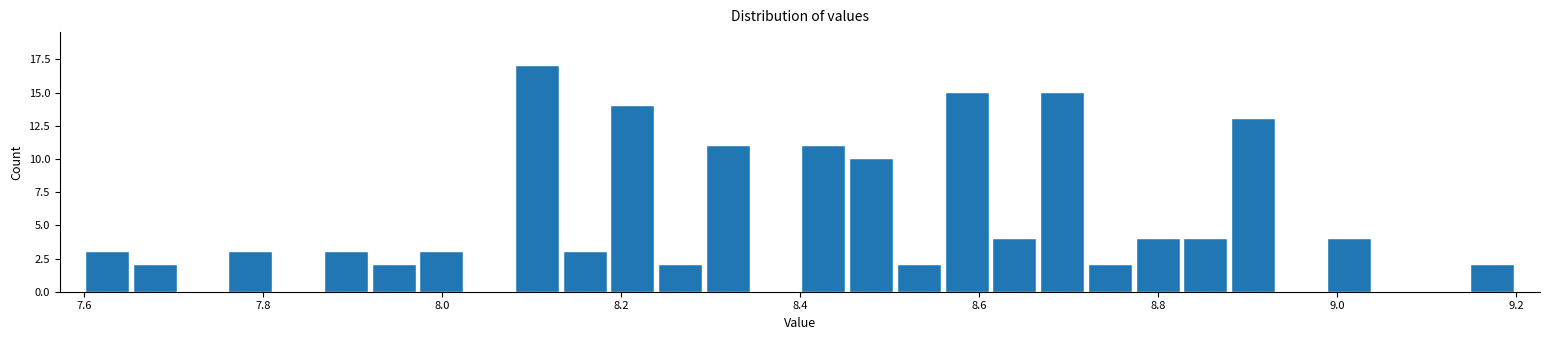

Around what value on the x-axis is the tallest bar? Give the approximate position of its centre, as read against the axis.

8.10